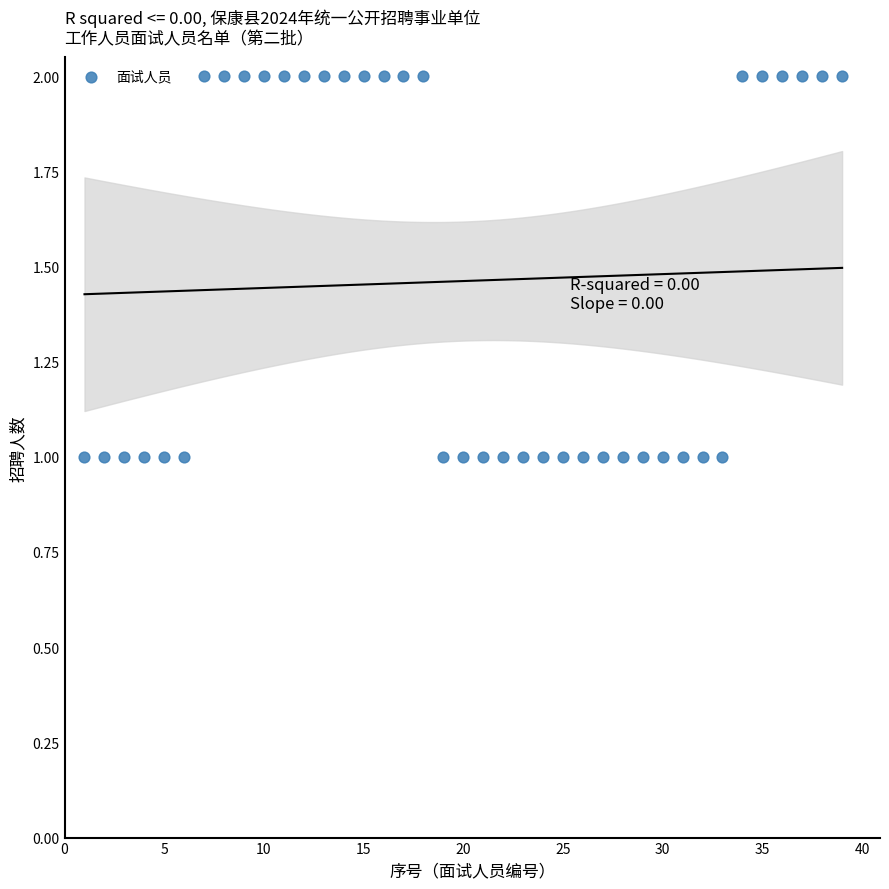

What is the range of X values (max minus min)?

38